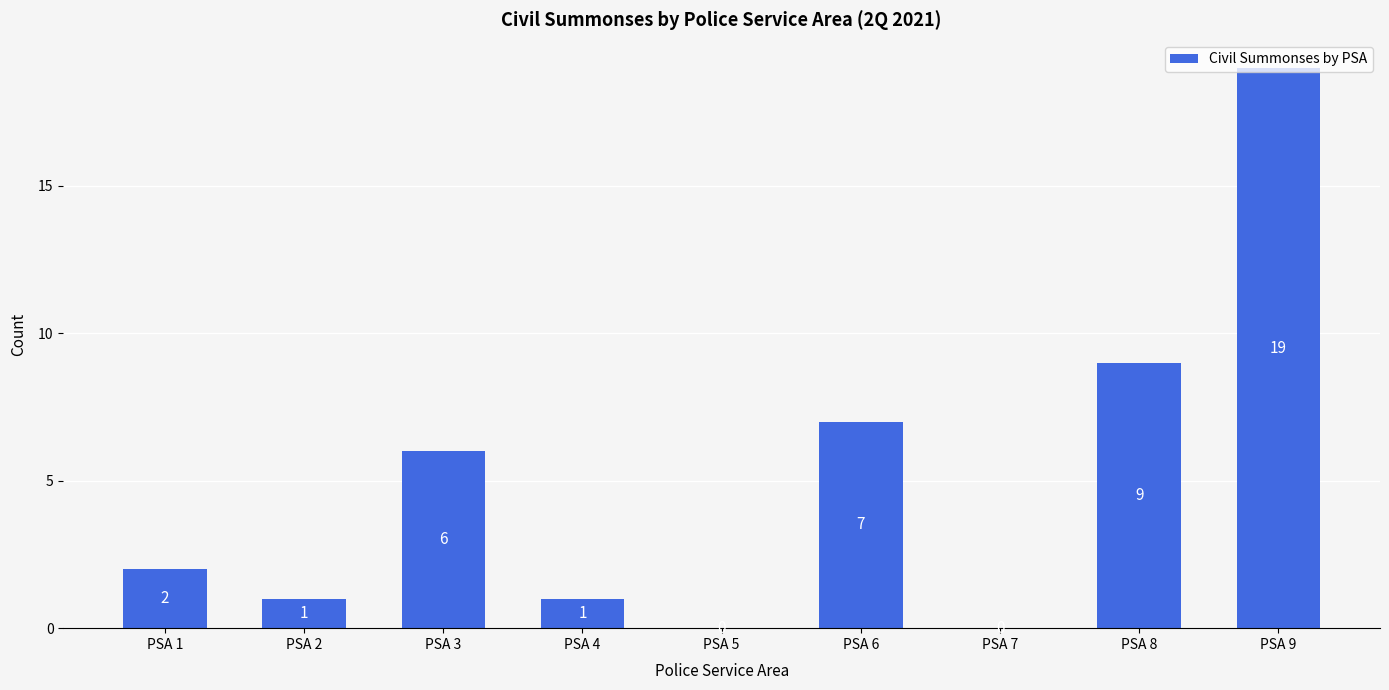

What is the sum of the values at PSA 1 and PSA 6?

9